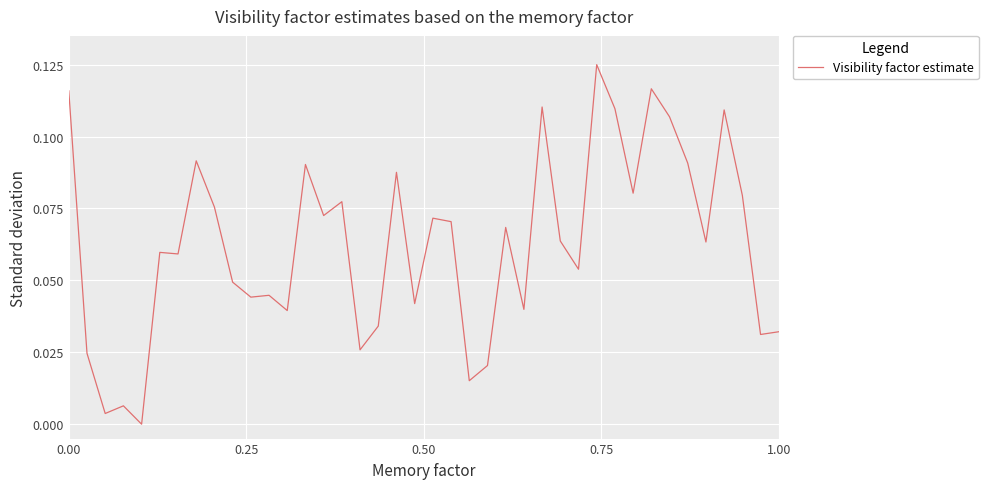

Does the chart have visible grid lines?

Yes